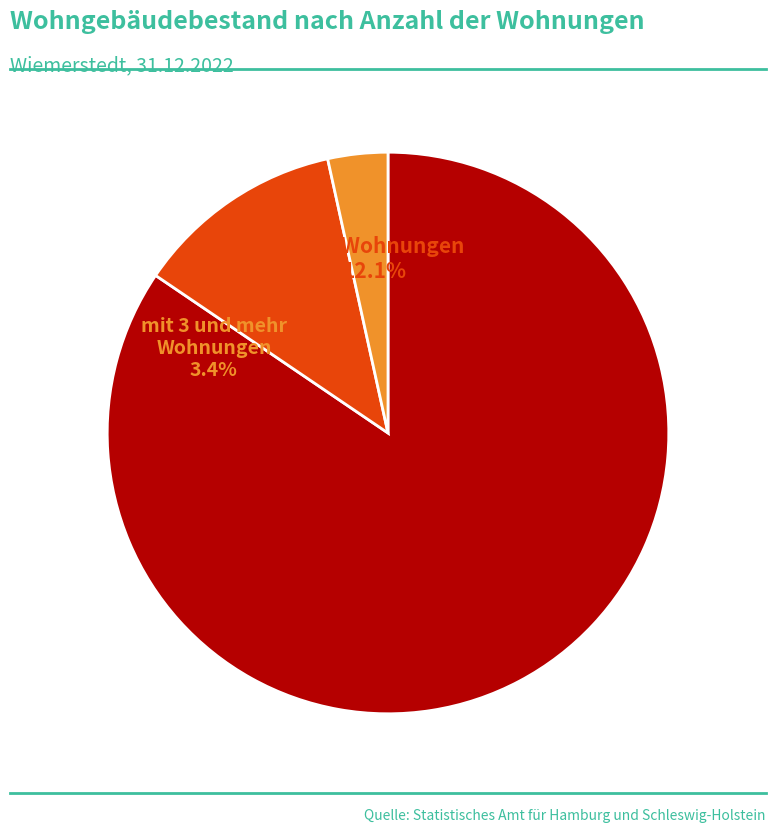

How many segments does this pie chart have?

3